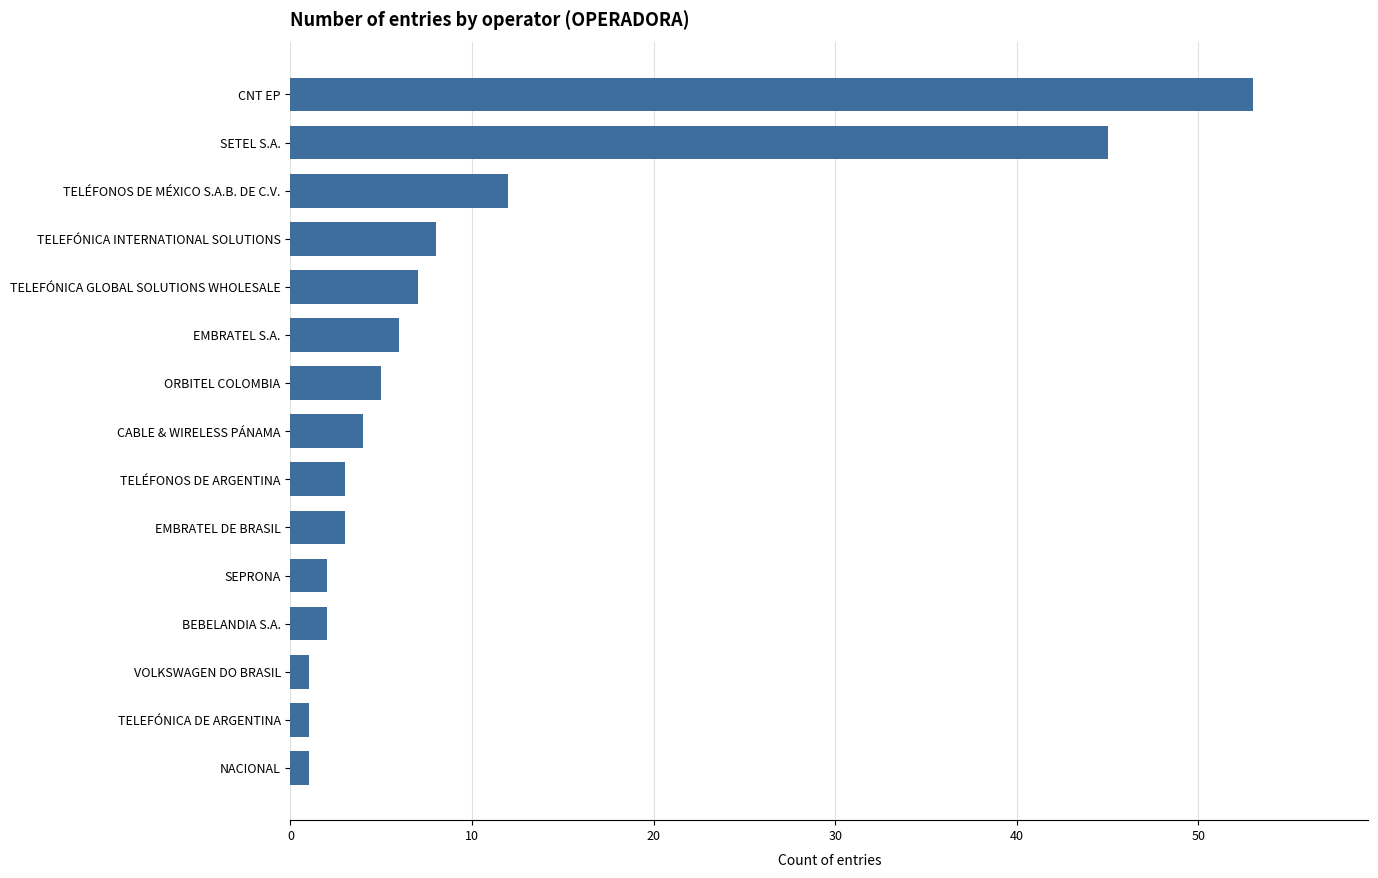

At which label is the value closest to 27?

TELÉFONOS DE MÉXICO S.A.B. DE C.V.